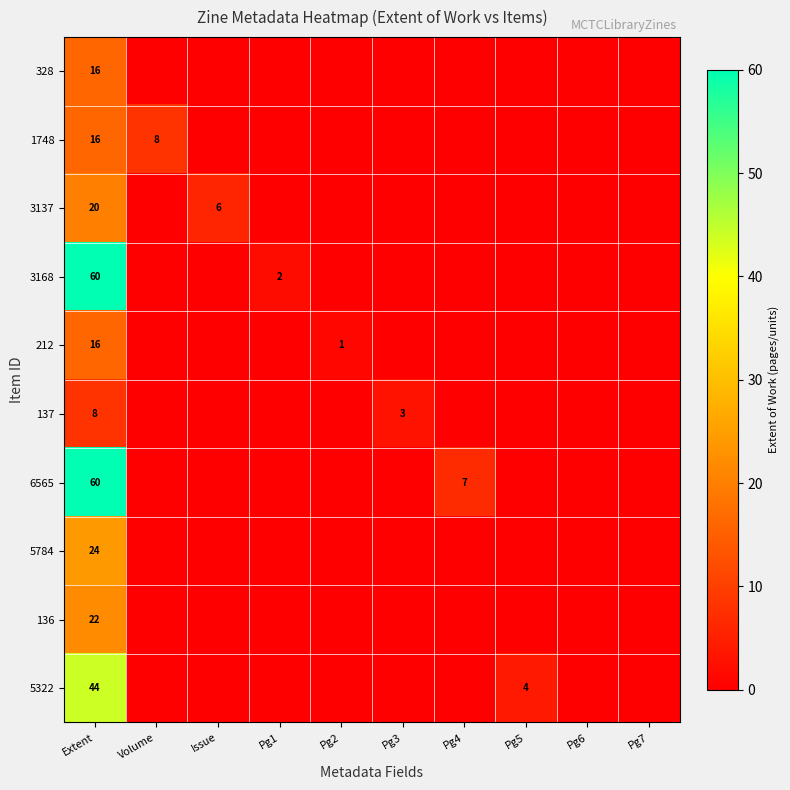

The value of 1748 at Volume is 4. True or false?

False